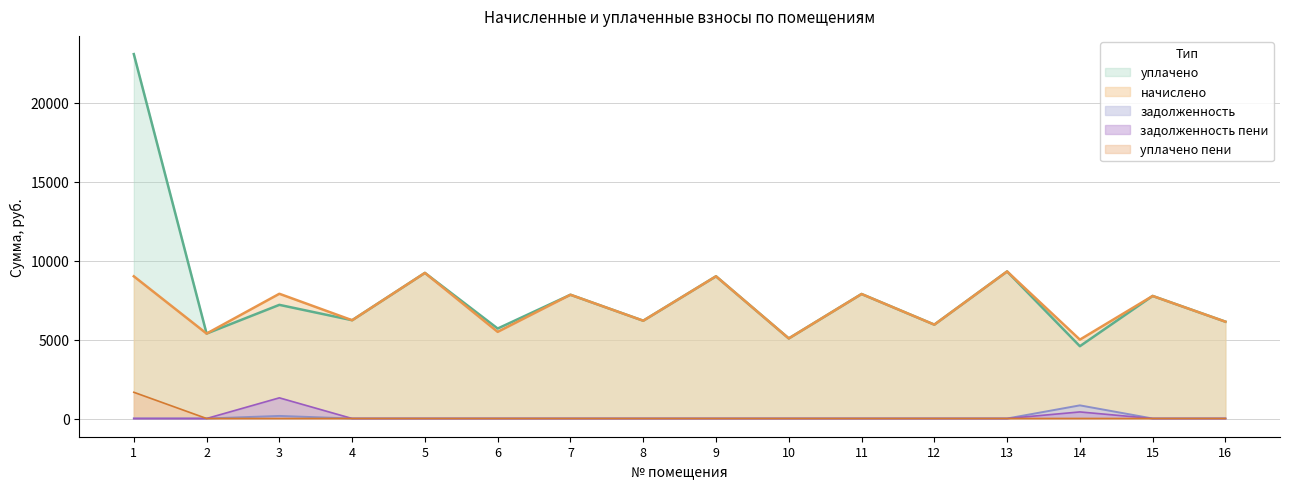

True or false: задолженность and начислено intersect in this chart.

False